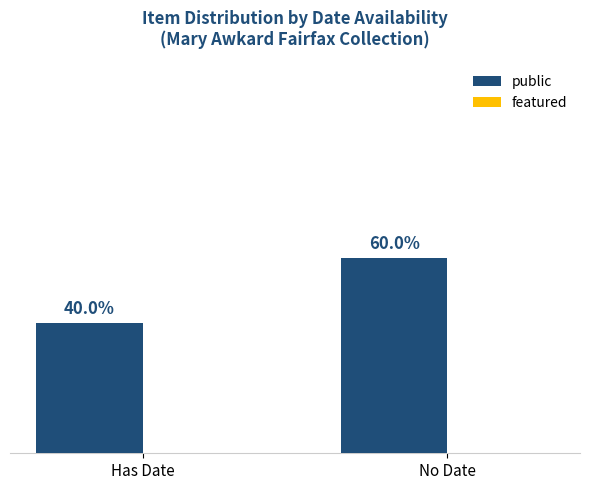

What is the label of the 2nd bar from the left?

No Date